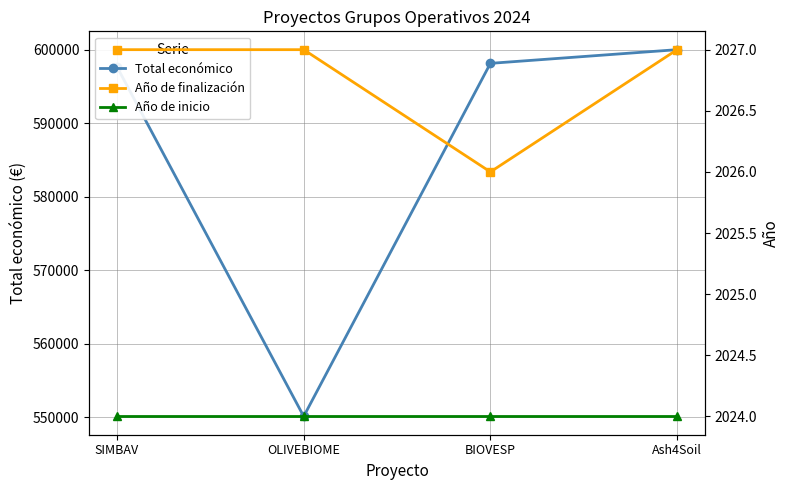

True or false: Total económico has a value of 983080 at BIOVESP.

False